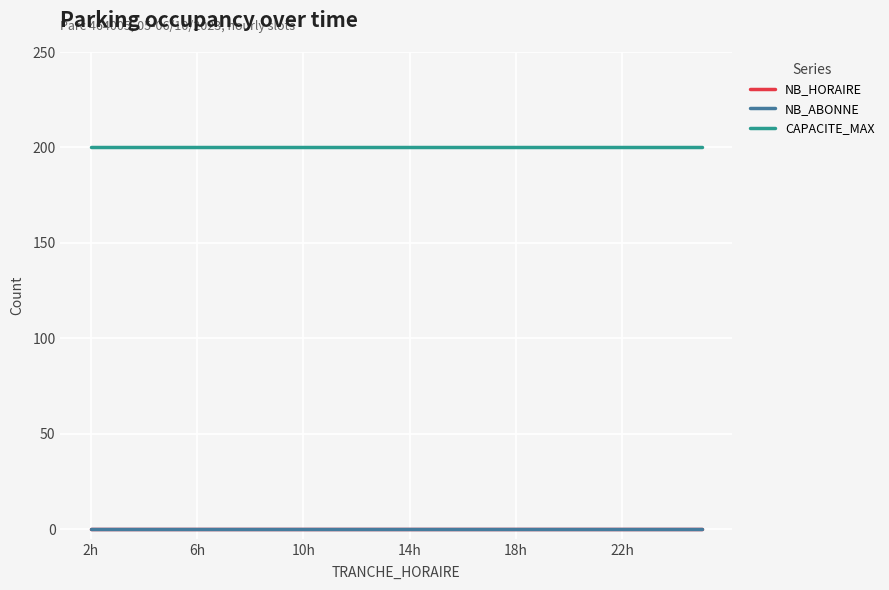

True or false: CAPACITE_MAX and NB_ABONNE cross at least once.

False